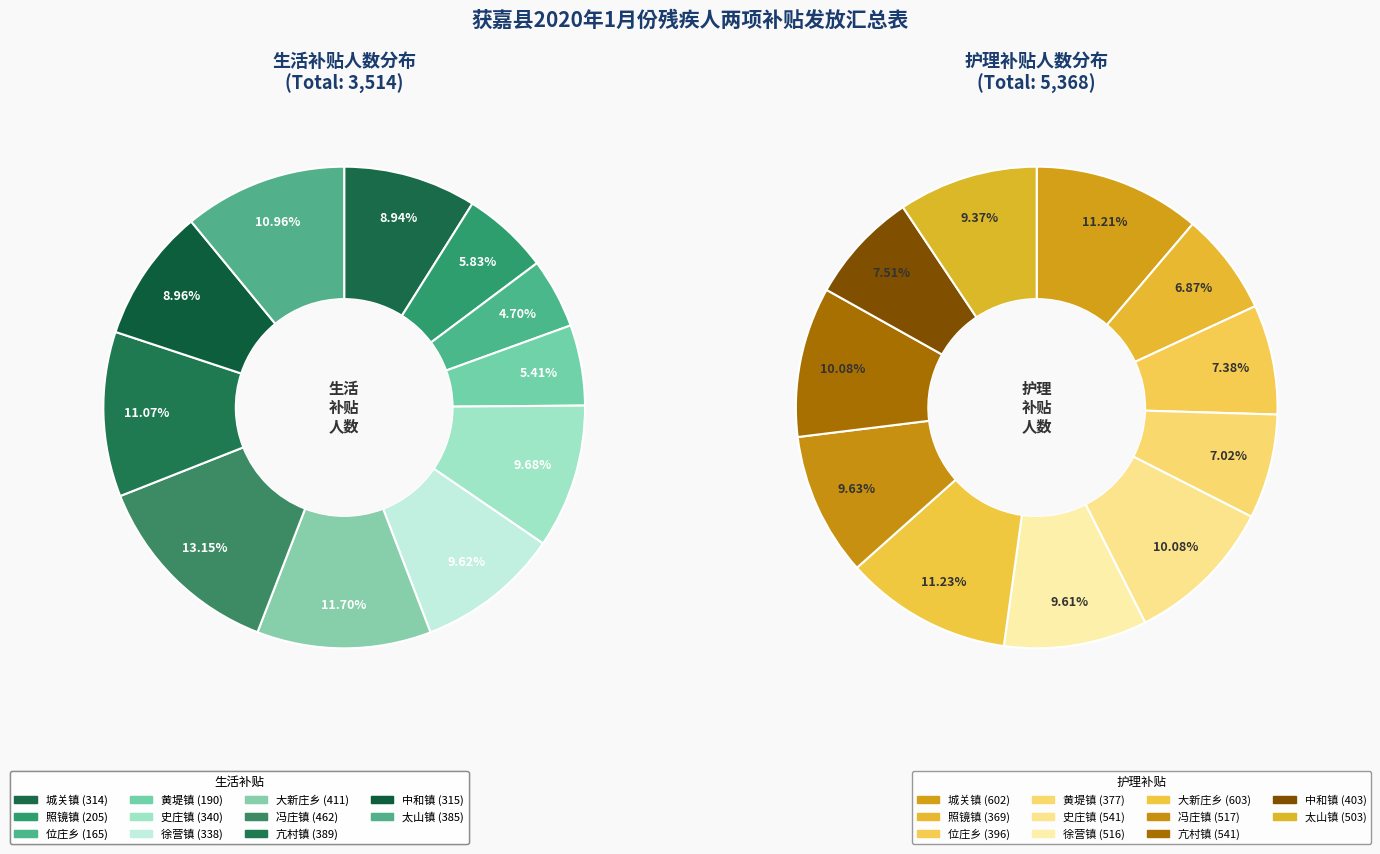

To the nearest percent, what is the combined percentage of 城关镇 and 冯庄镇?

21%